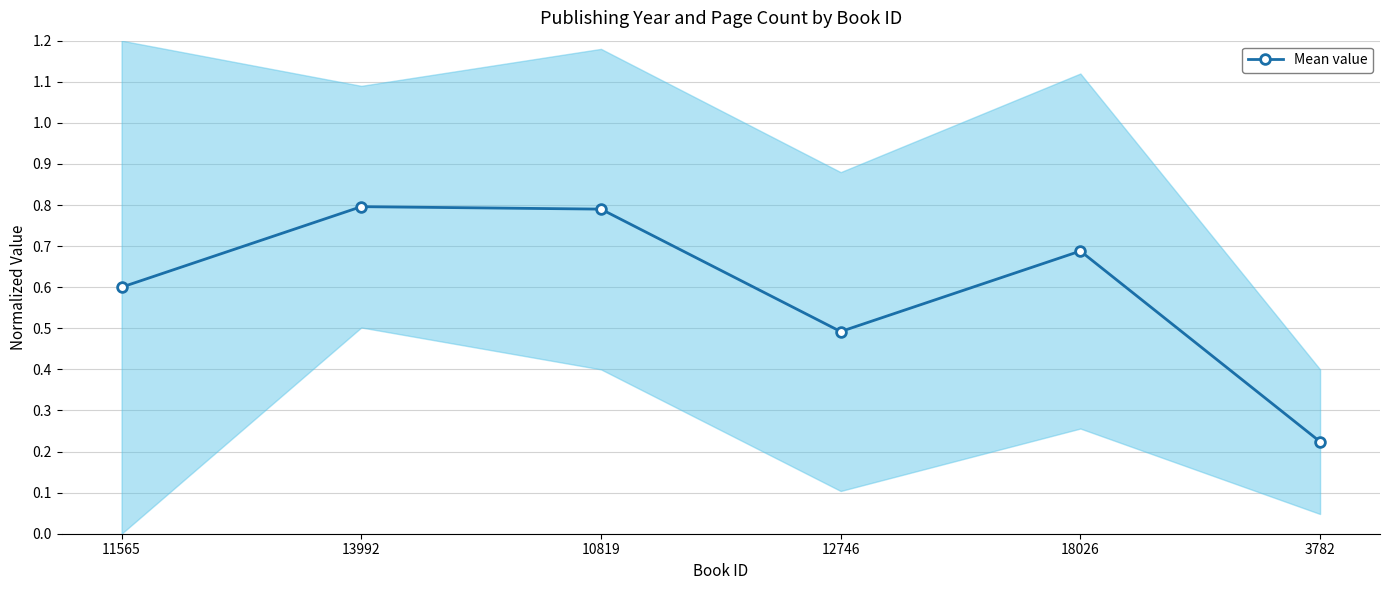

What is the change in value from 10819 to 3782?

-0.6